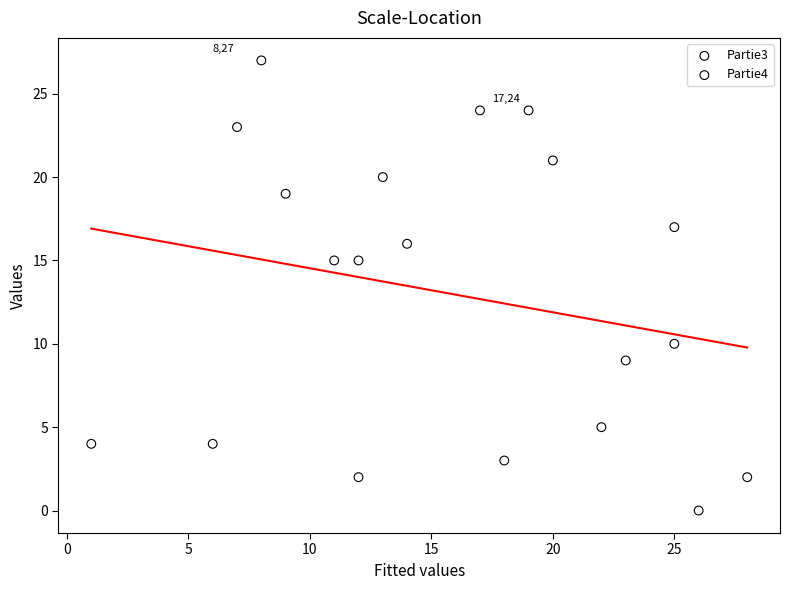

Which series reaches the minimum Y coordinate?

Partie3